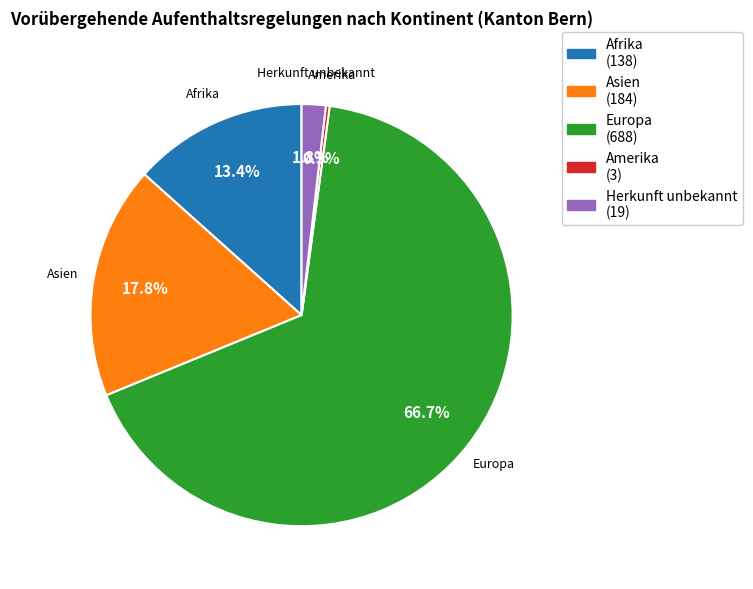

Rank the categories by value from lowest to highest.

Amerika, Herkunft unbekannt, Afrika, Asien, Europa